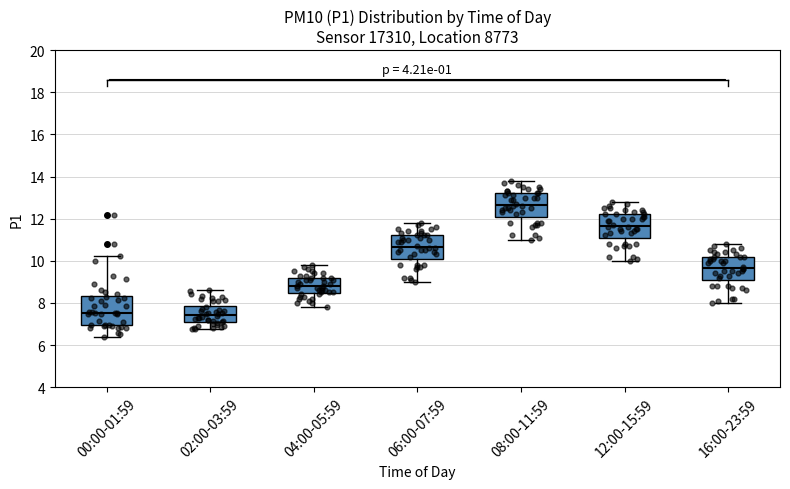

Reading left to right, read every box against the y-axis: the position of its median line, the range the box covers, and the ends of its whiskers. The values are not printed on the chart, so give them approximately, as read against the axis.

00:00-01:59: median 7.6, box 7.0 to 8.4, whiskers 6.4 to 10.2
02:00-03:59: median 7.4, box 7.0 to 7.8, whiskers 6.8 to 8.6
04:00-05:59: median 8.8, box 8.4 to 9.2, whiskers 7.8 to 9.8
06:00-07:59: median 10.6, box 10.2 to 11.2, whiskers 9.0 to 11.8
08:00-11:59: median 12.6, box 12.2 to 13.2, whiskers 11.0 to 13.8
12:00-15:59: median 11.6, box 11.2 to 12.2, whiskers 10.0 to 12.8
16:00-23:59: median 9.6, box 9.2 to 10.2, whiskers 8.0 to 10.8